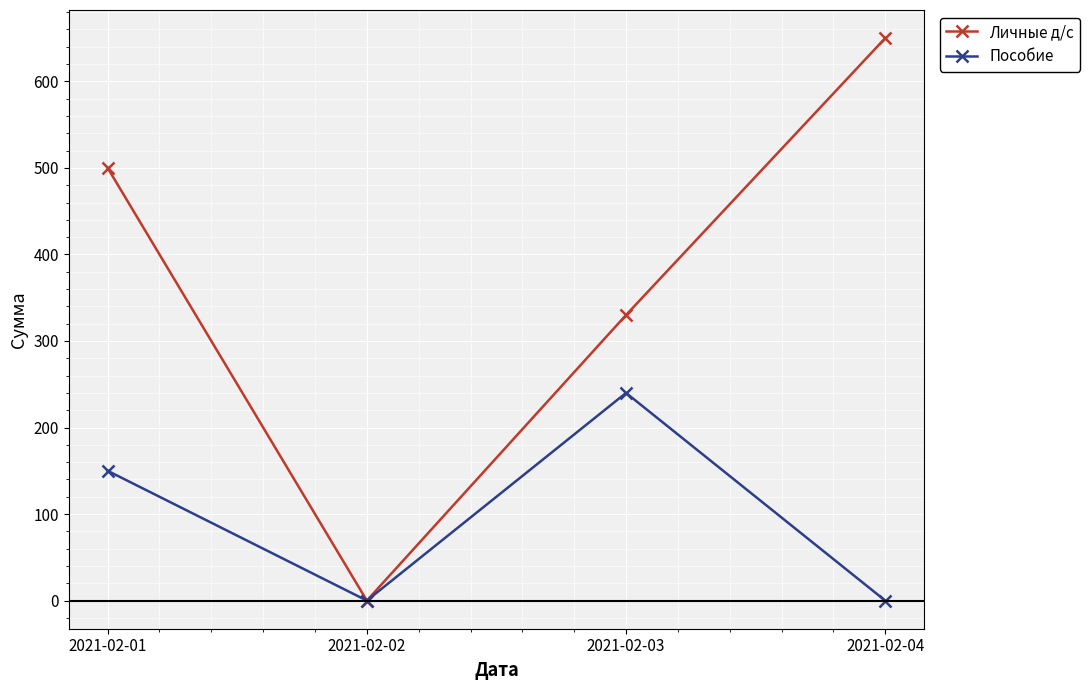

Rank the series at 2021-02-01 from highest to lowest value.

Личные д/с, Пособие